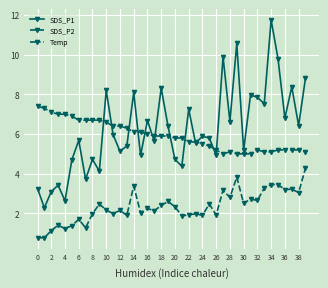

What is the difference between the second highest and minimum values in the SDS_P2 series?

3.1